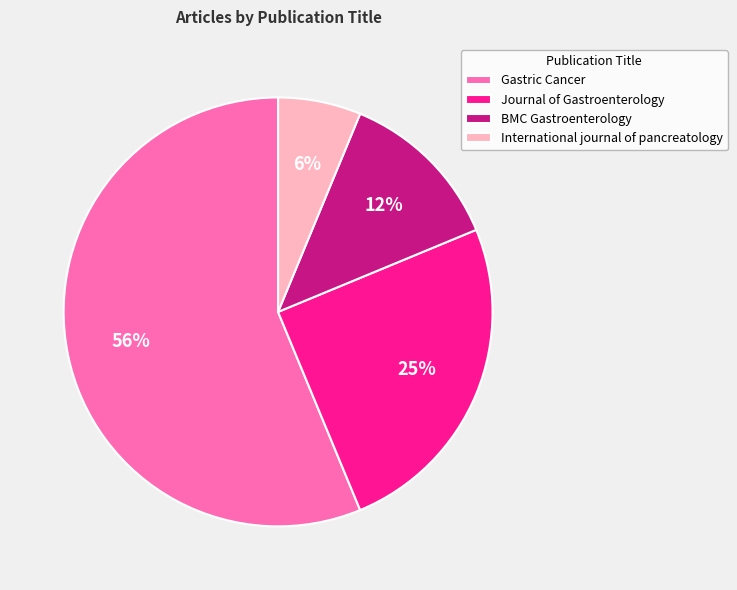

What is the smallest slice in the pie chart?

International journal of pancreatology